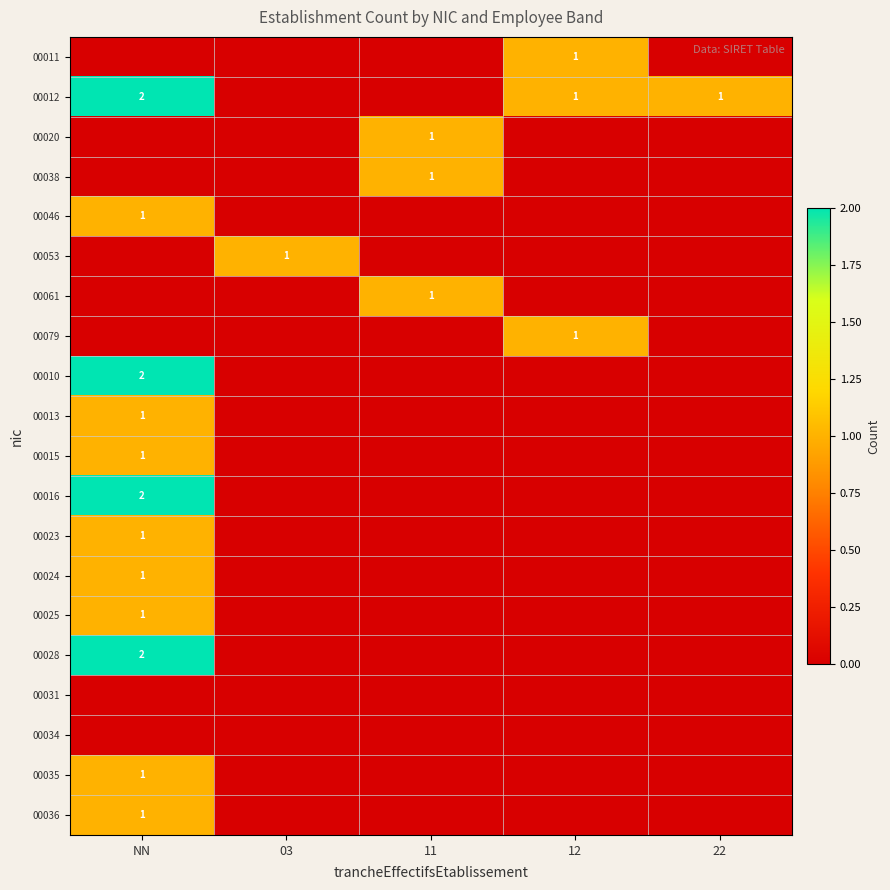

True or false: 00012 has a value of 2 at 12.

False